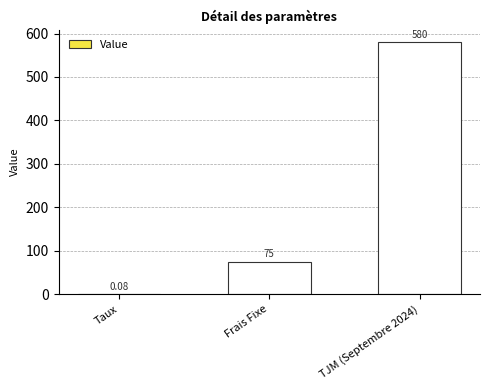

The value at TJM (Septembre 2024) is 580.0. True or false?

True